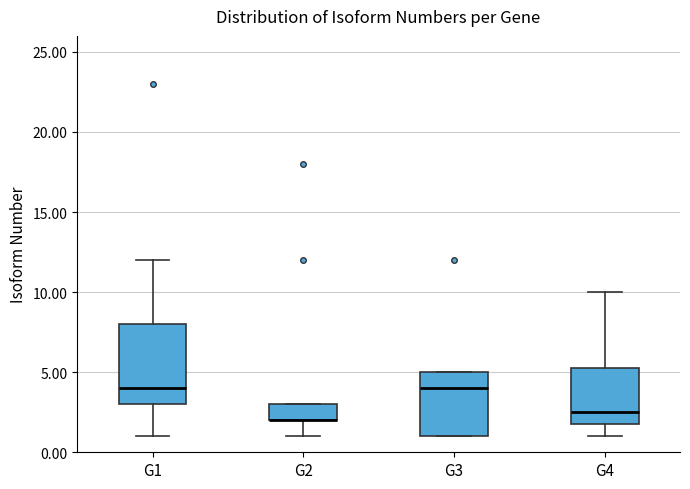

Reading left to right, read every box against the y-axis: the position of its median line, the range the box covers, and the ends of its whiskers. The values are not printed on the chart, so give them approximately, as read against the axis.

G1: median 4.0, box 3.0 to 8.0, whiskers 1.0 to 12.0
G2: median 2.0 (drawn on the box's lower edge), box 2.0 to 3.0, whiskers 1.0 to 3.0
G3: median 4.0, box 1.0 to 5.0, whiskers 1.0 to 5.0
G4: median 2.5, box 2.0 to 5.5, whiskers 1.0 to 10.0